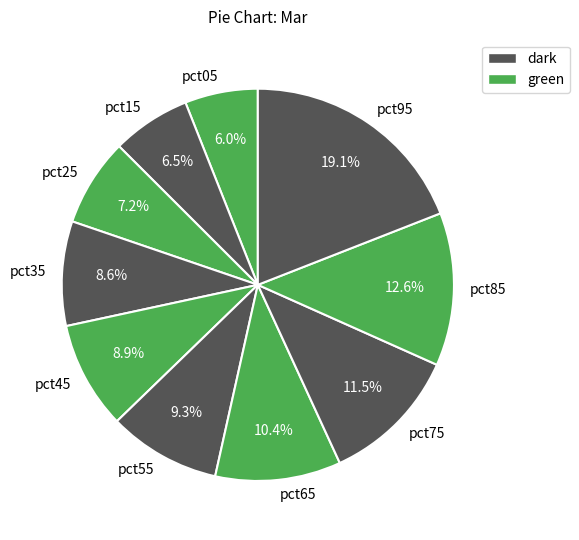

To the nearest percent, what is the average slice percentage?

10%